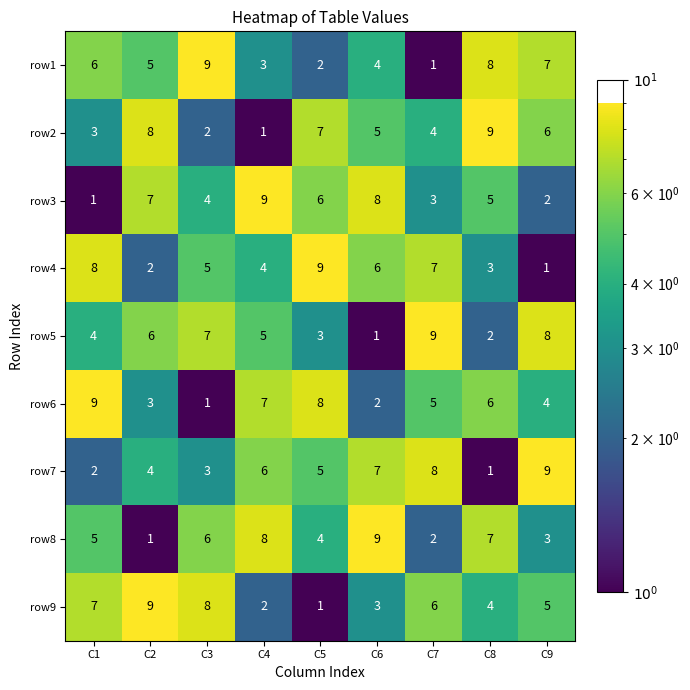

At C9, list the series in order from smallest to largest.

row4, row3, row8, row6, row9, row2, row1, row5, row7